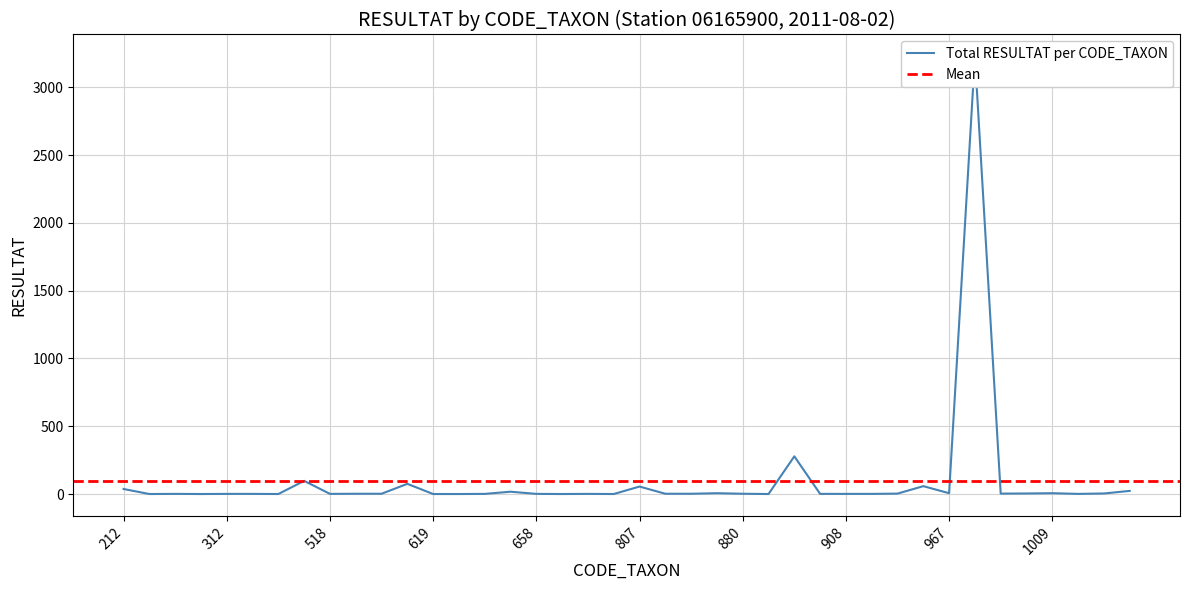

How many lines are shown in the chart?

1